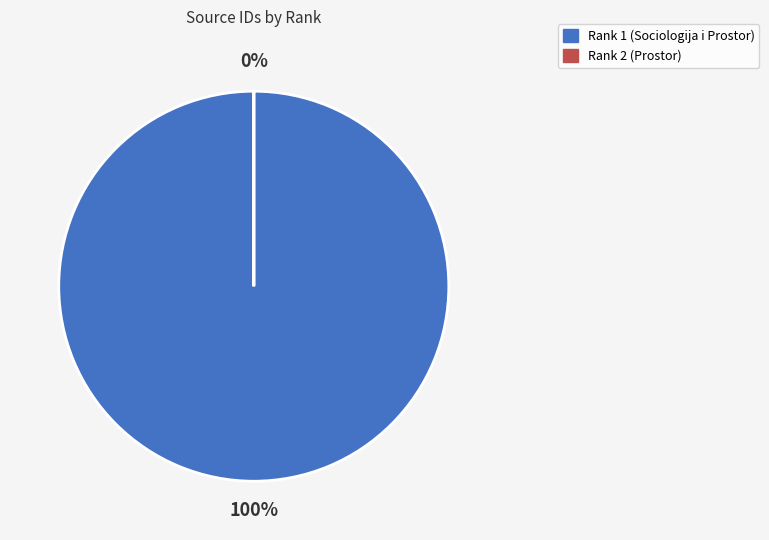

True or false: Rank 2 (Prostor) accounts for 1% of the total.

False